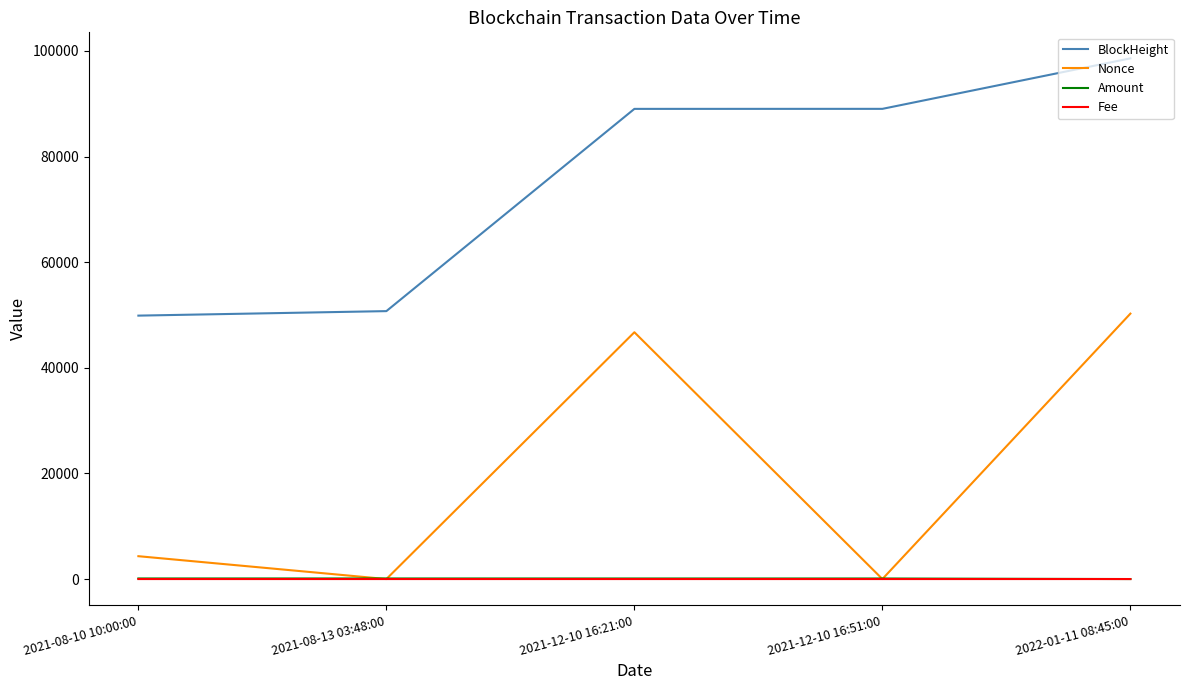

Between 2021-08-10 10:00:00 and 2021-12-10 16:51:00, which series saw the biggest shift?

BlockHeight